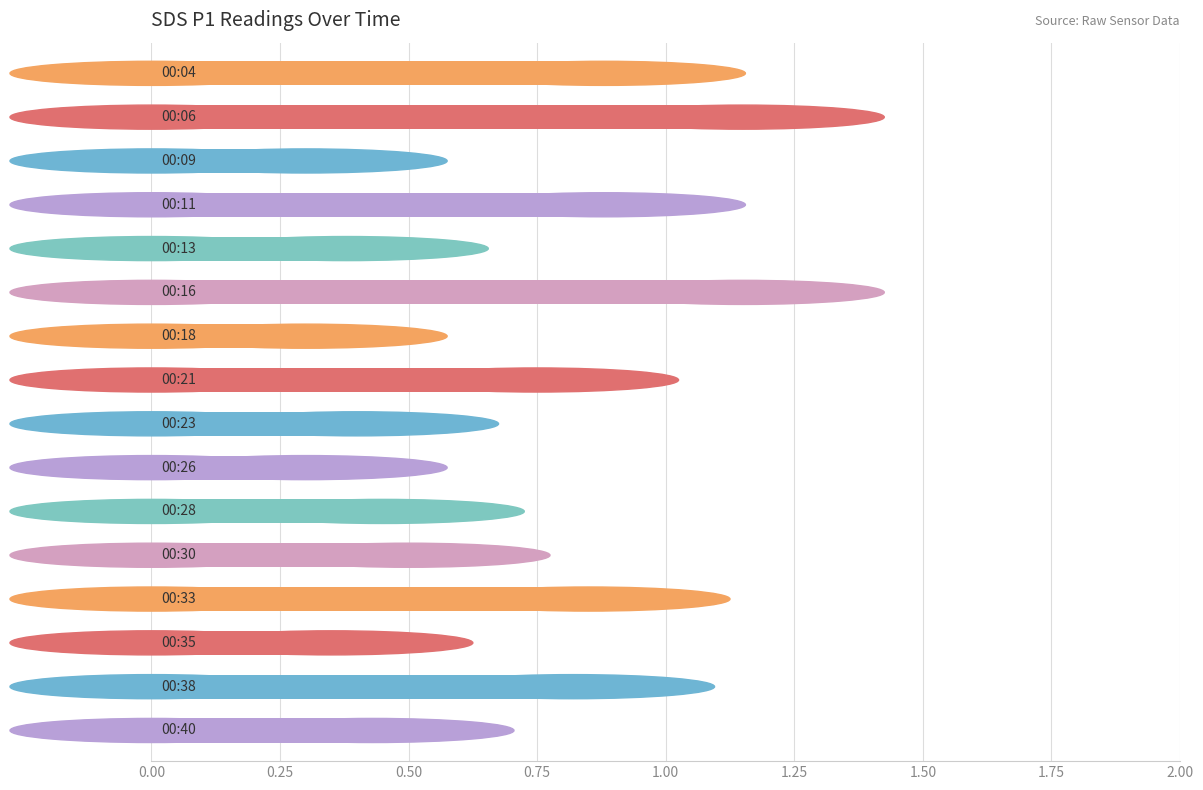

What is the average value?

0.6